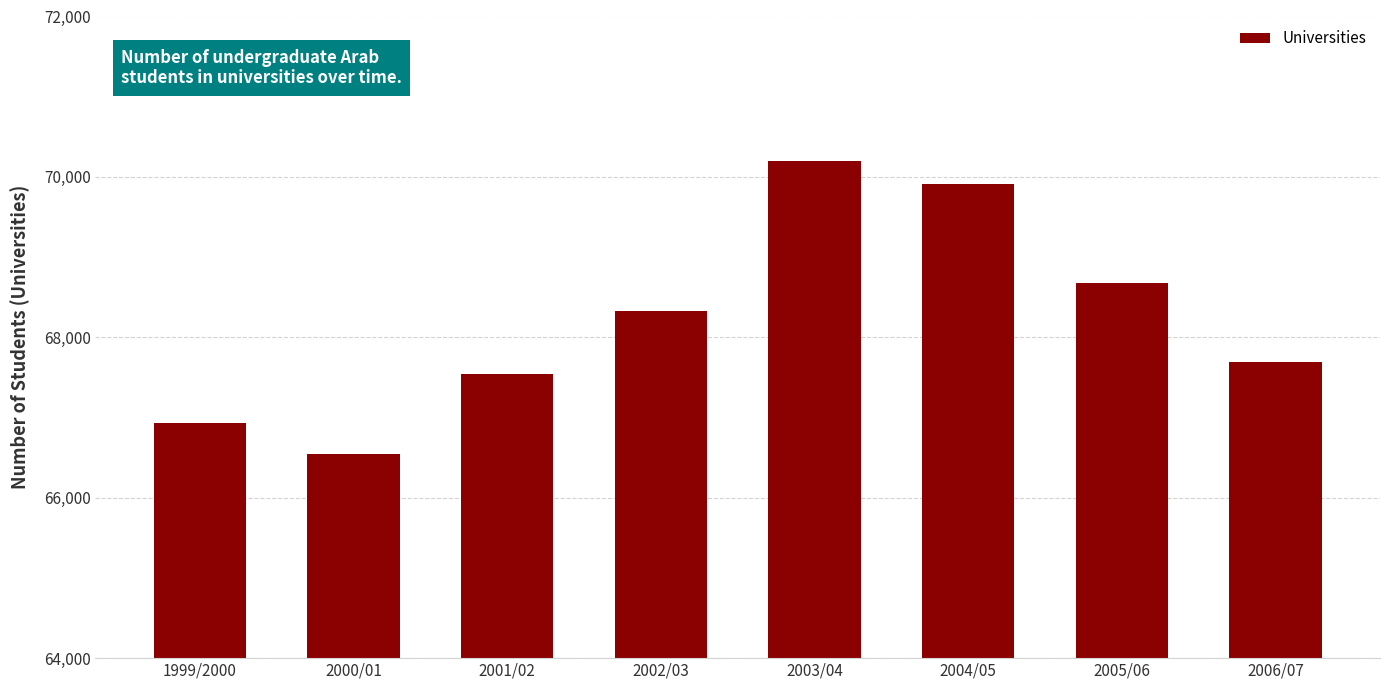

Reading right to left, transcribe all the data shown in this chart.

67695	68672	69910	70204	68332	67543	66549	66935